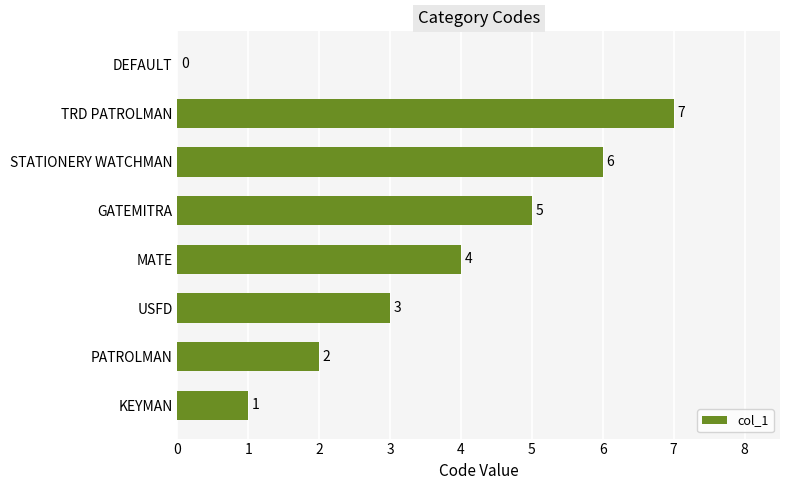

How many series are shown in this chart?

1